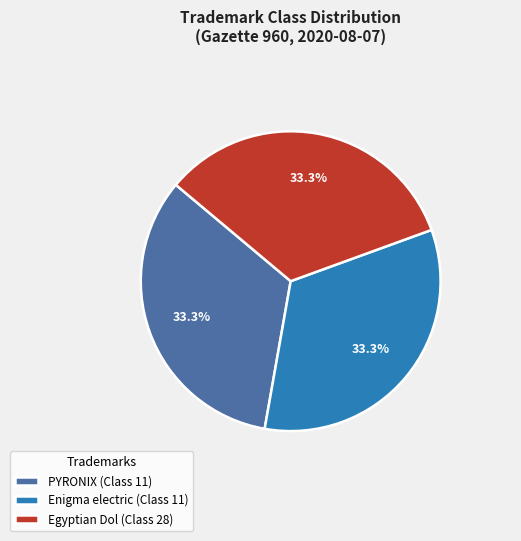

What percentage do Enigma electric and Egyptian Dol together represent?

66.7%